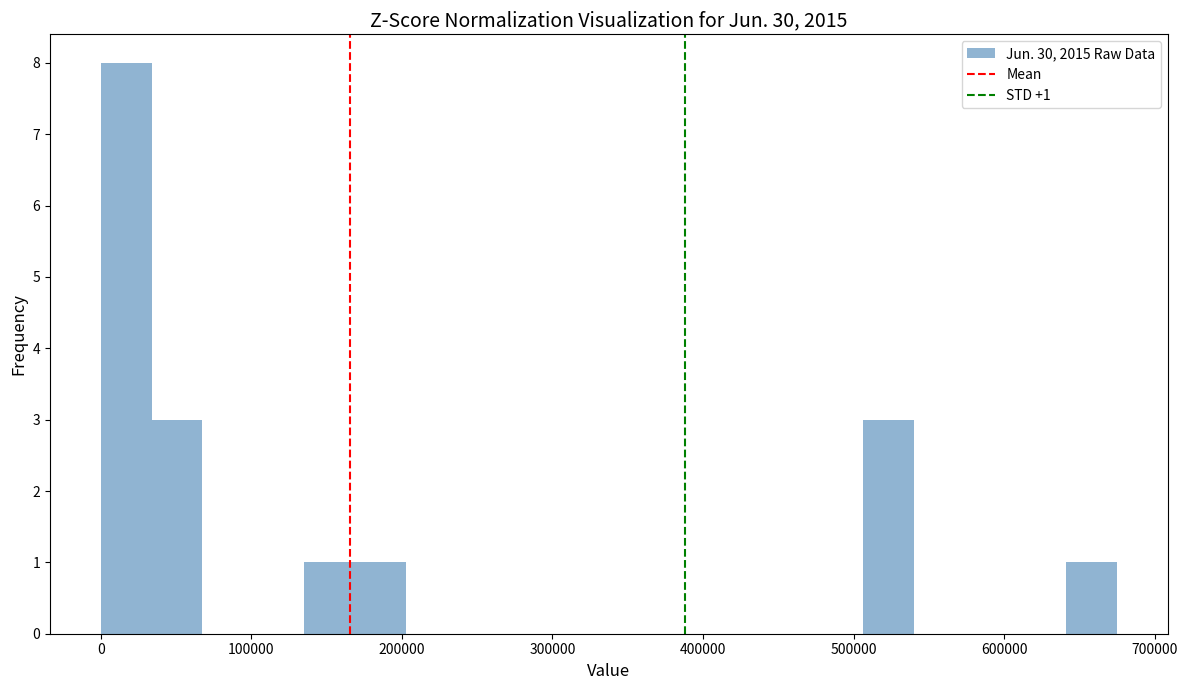

Read against the x-axis, roughly where is the centre of the tallest bar?

20000